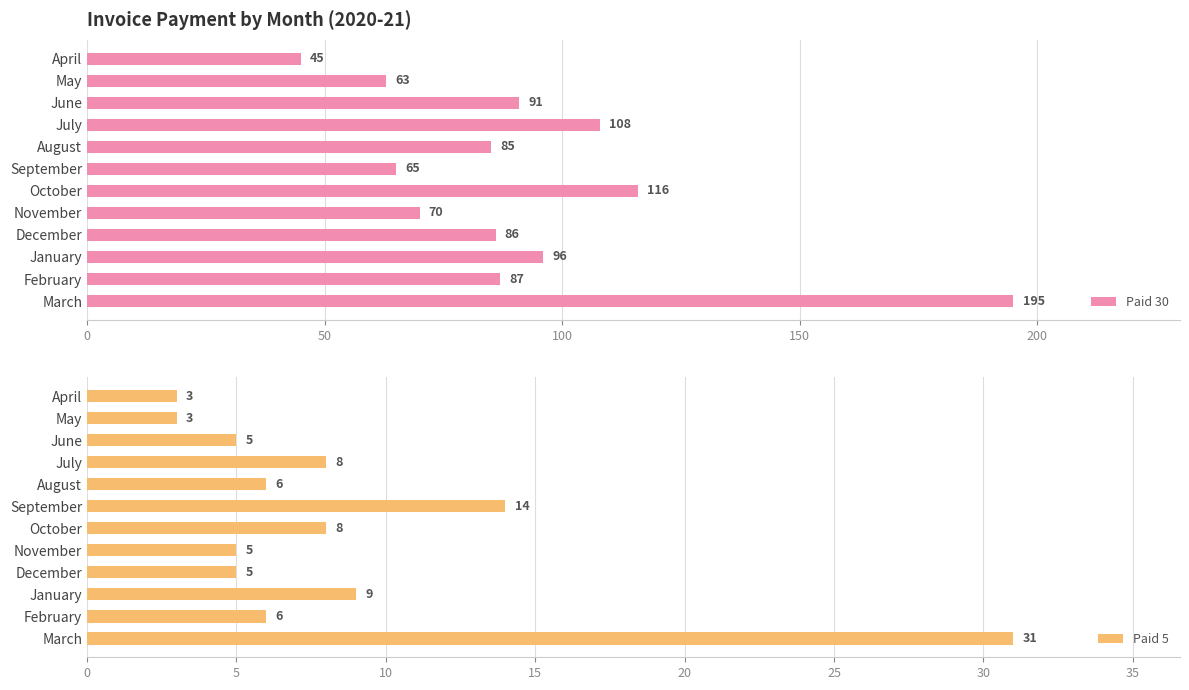

Reading left to right, what are all the values shown in this chart?

Paid 30: 45	63	91	108	85	65	116	70	86	96	87	195
Paid 5: 3	3	5	8	6	14	8	5	5	9	6	31